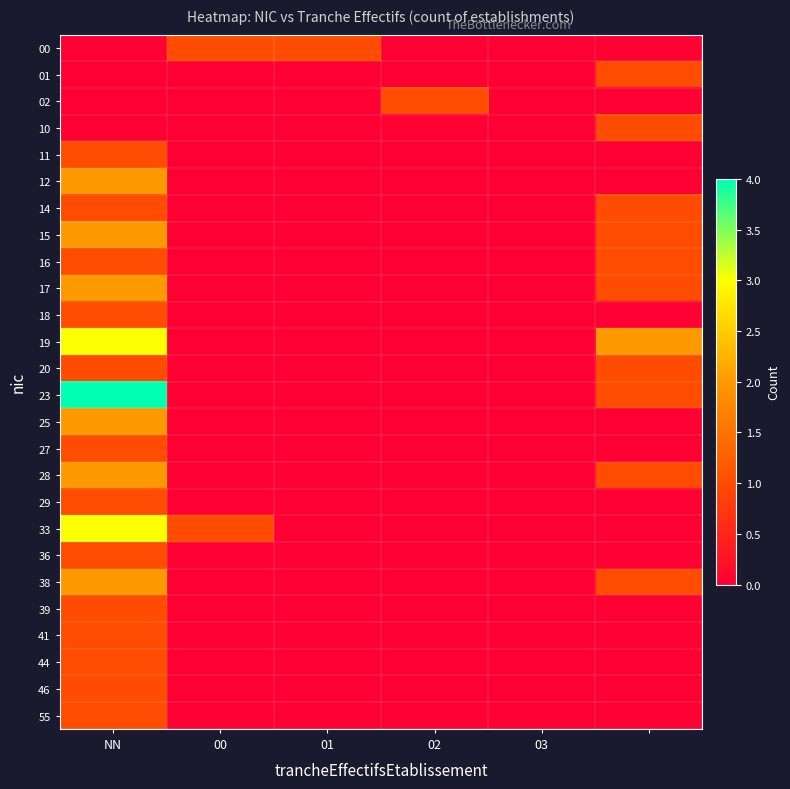

Reading right to left, what are all the values shown in this chart?

00: 0	0	0	1	1	0
01: 1	0	0	0	0	0
02: 0	0	1	0	0	0
10: 1	0	0	0	0	0
11: 0	0	0	0	0	1
12: 0	0	0	0	0	2
14: 1	0	0	0	0	1
15: 1	0	0	0	0	2
16: 1	0	0	0	0	1
17: 1	0	0	0	0	2
18: 0	0	0	0	0	1
19: 2	0	0	0	0	3
20: 1	0	0	0	0	1
23: 1	0	0	0	0	4
25: 0	0	0	0	0	2
27: 0	0	0	0	0	1
28: 1	0	0	0	0	2
29: 0	0	0	0	0	1
33: 0	0	0	0	1	3
36: 0	0	0	0	0	1
38: 1	0	0	0	0	2
39: 0	0	0	0	0	1
41: 0	0	0	0	0	1
44: 0	0	0	0	0	1
46: 0	0	0	0	0	1
55: 0	0	0	0	0	1